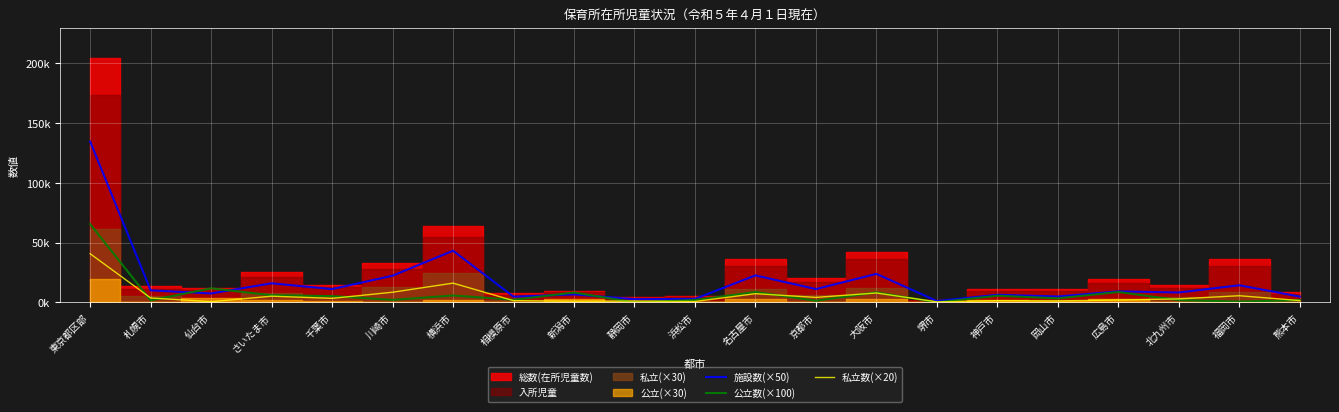

How many lines are shown in the chart?

3